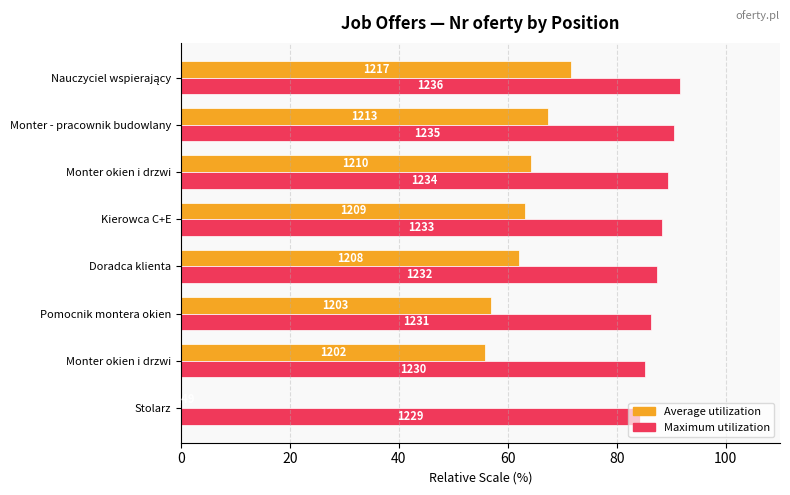

What are all the series names shown in the legend?

Average utilization, Maximum utilization